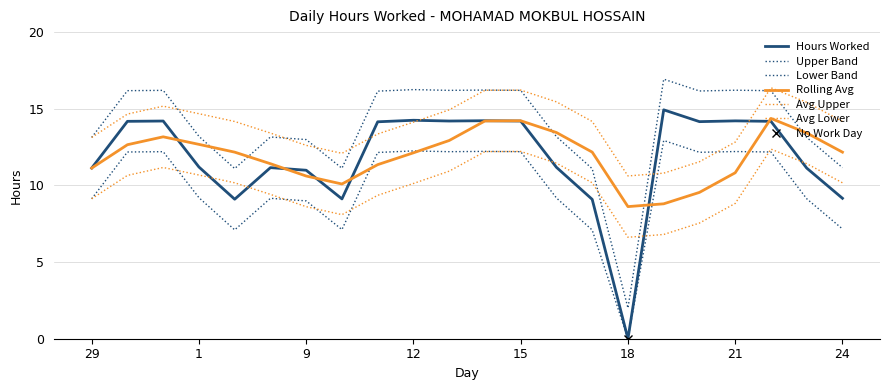

Rank the categories by Hours Worked value from highest to lowest.

19, 12, 14, 21, 31, 13, 15, 30, 22, 20, 11, 1, 16, 8, 29, 23, 9, 24, 10, 2, 17, 18